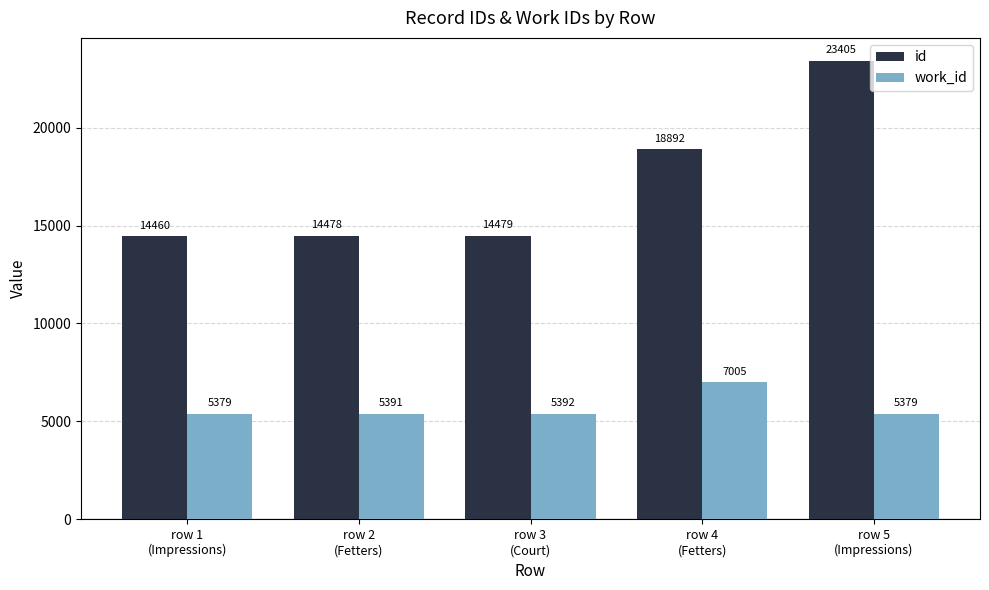

Reading left to right, what are all the values shown in this chart?

id: row 1
(Impressions)=14460	row 2
(Fetters)=14478	row 3
(Court)=14479	row 4
(Fetters)=18892	row 5
(Impressions)=23405
work_id: row 1
(Impressions)=5379	row 2
(Fetters)=5391	row 3
(Court)=5392	row 4
(Fetters)=7005	row 5
(Impressions)=5379